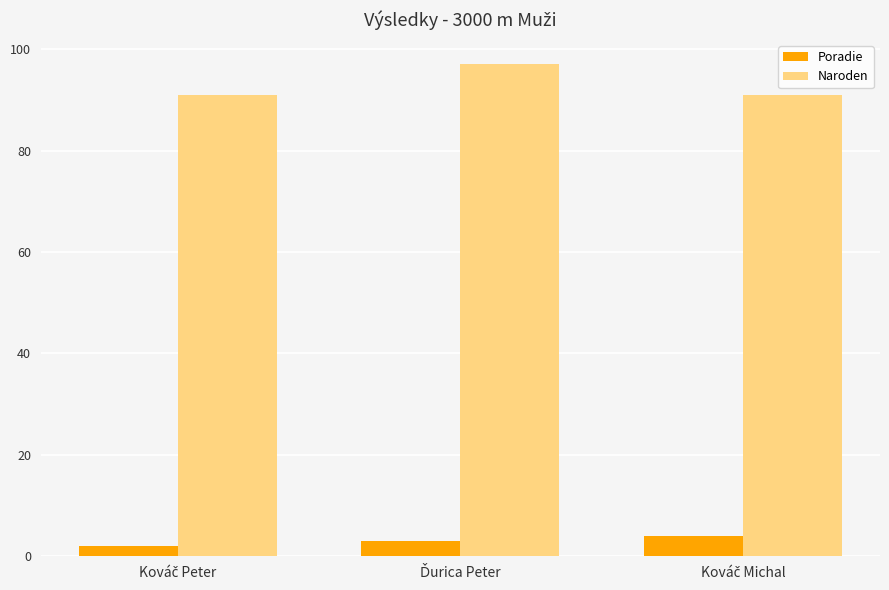

At how many categories does at least one series exceed 7?

3